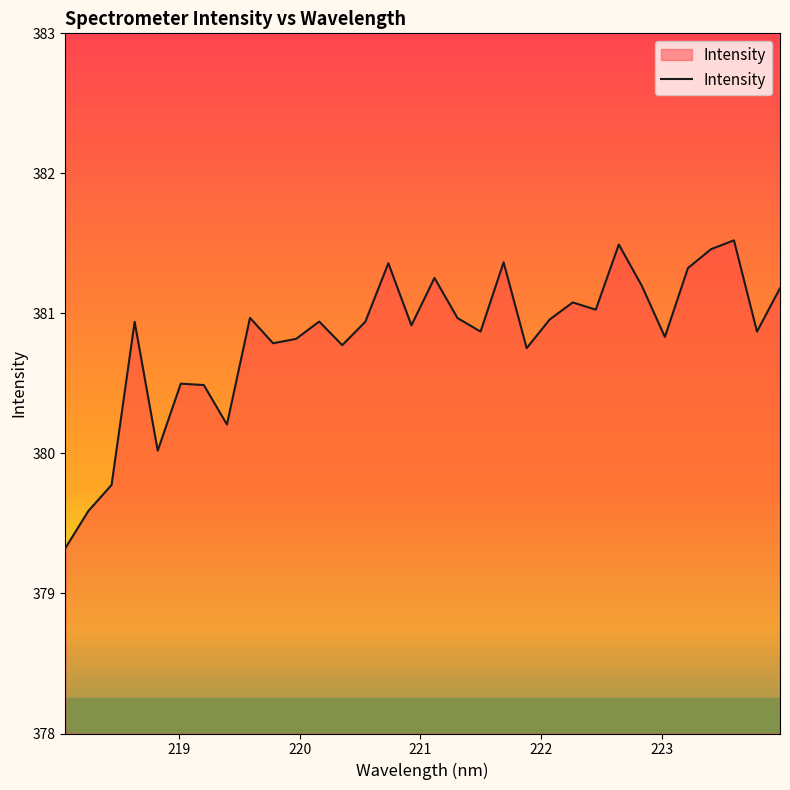

What is the difference between the second highest and minimum values?

2.2